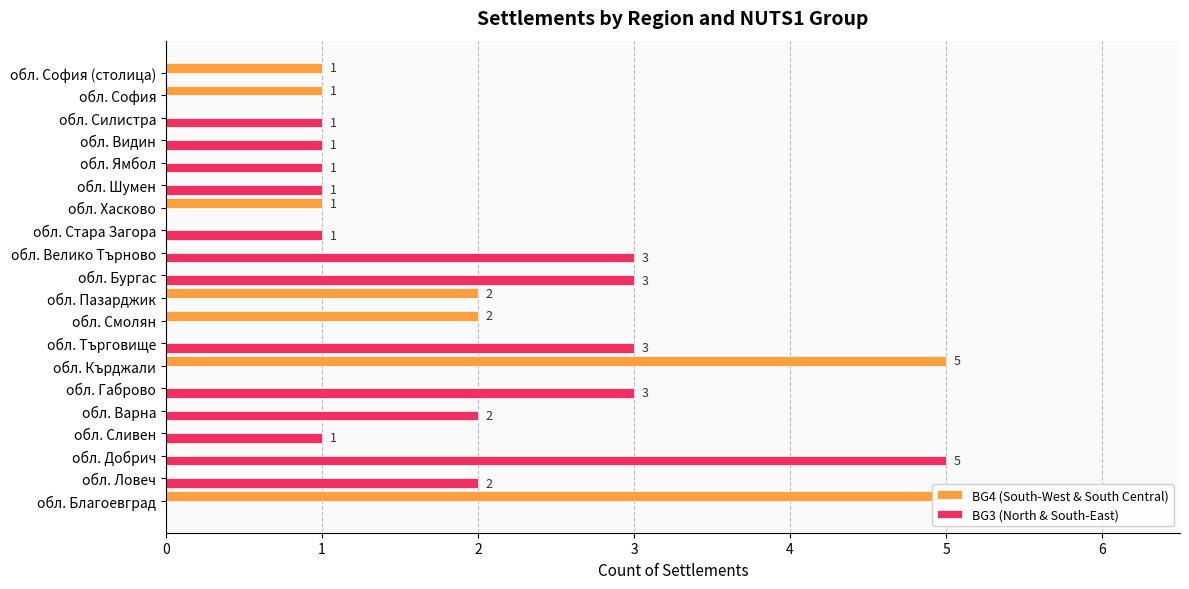

How many values in the BG3 (North & South-East) series exceed 1?

7